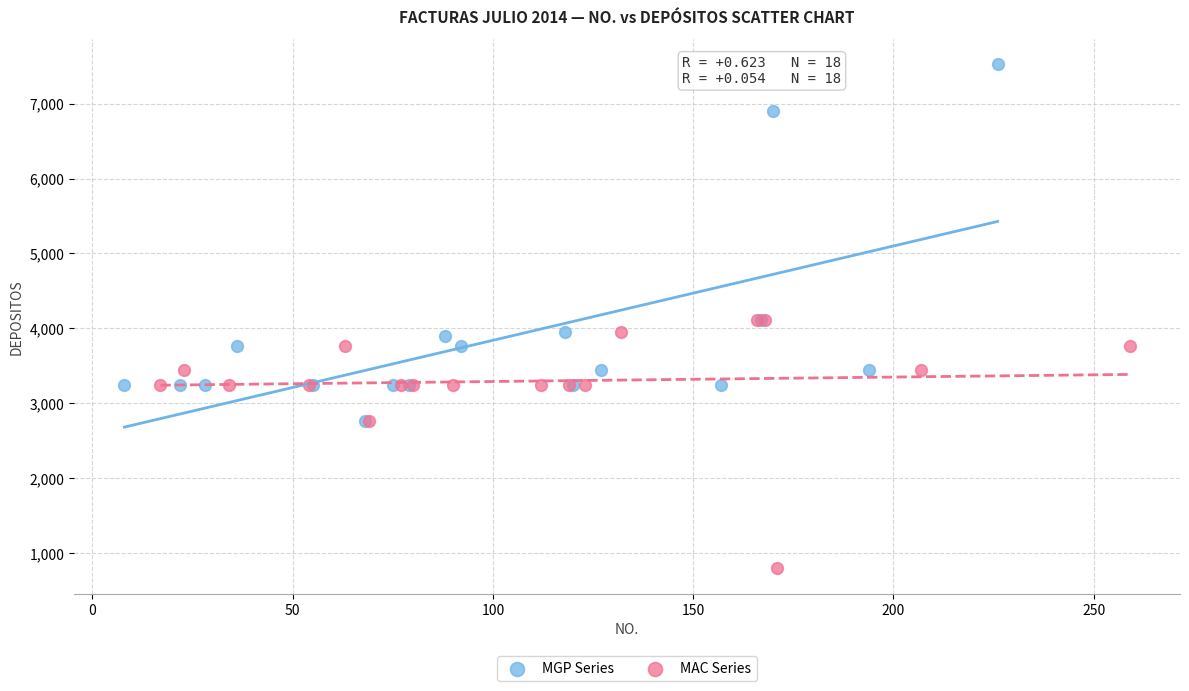

Which series reaches the minimum Y coordinate?

MAC Series